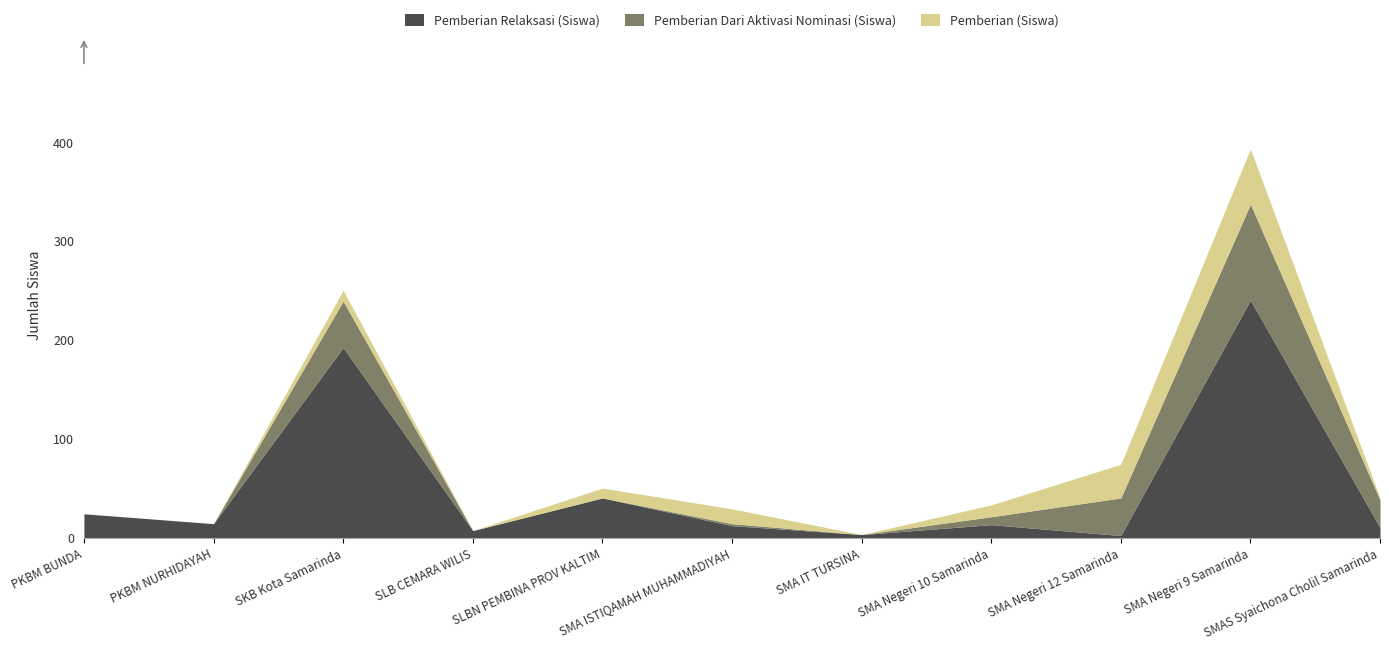

How many interior local valleys does the Pemberian (Siswa) series have?

2